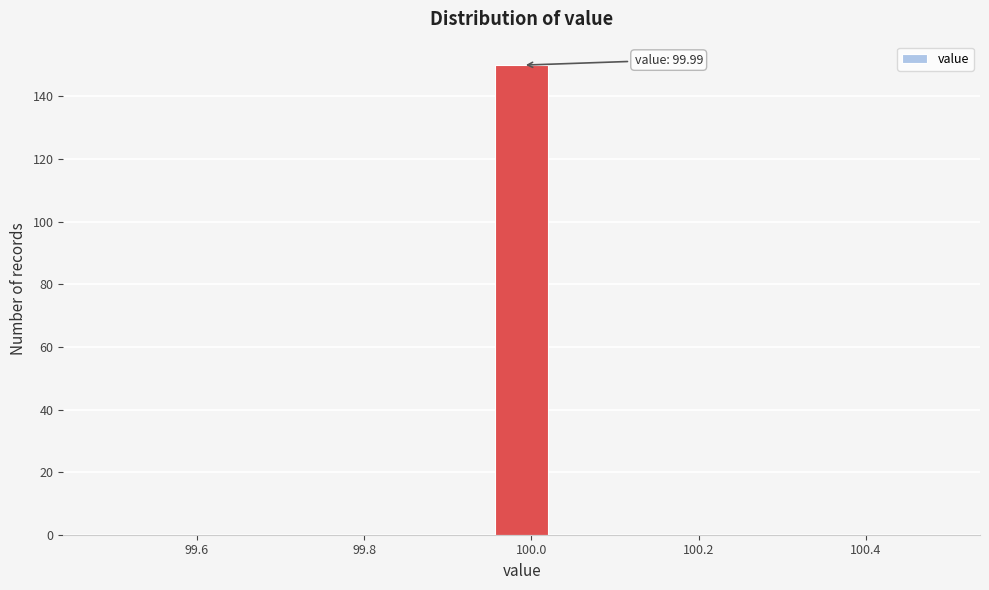

Read against the x-axis, roughly where is the centre of the tallest bar?

99.98